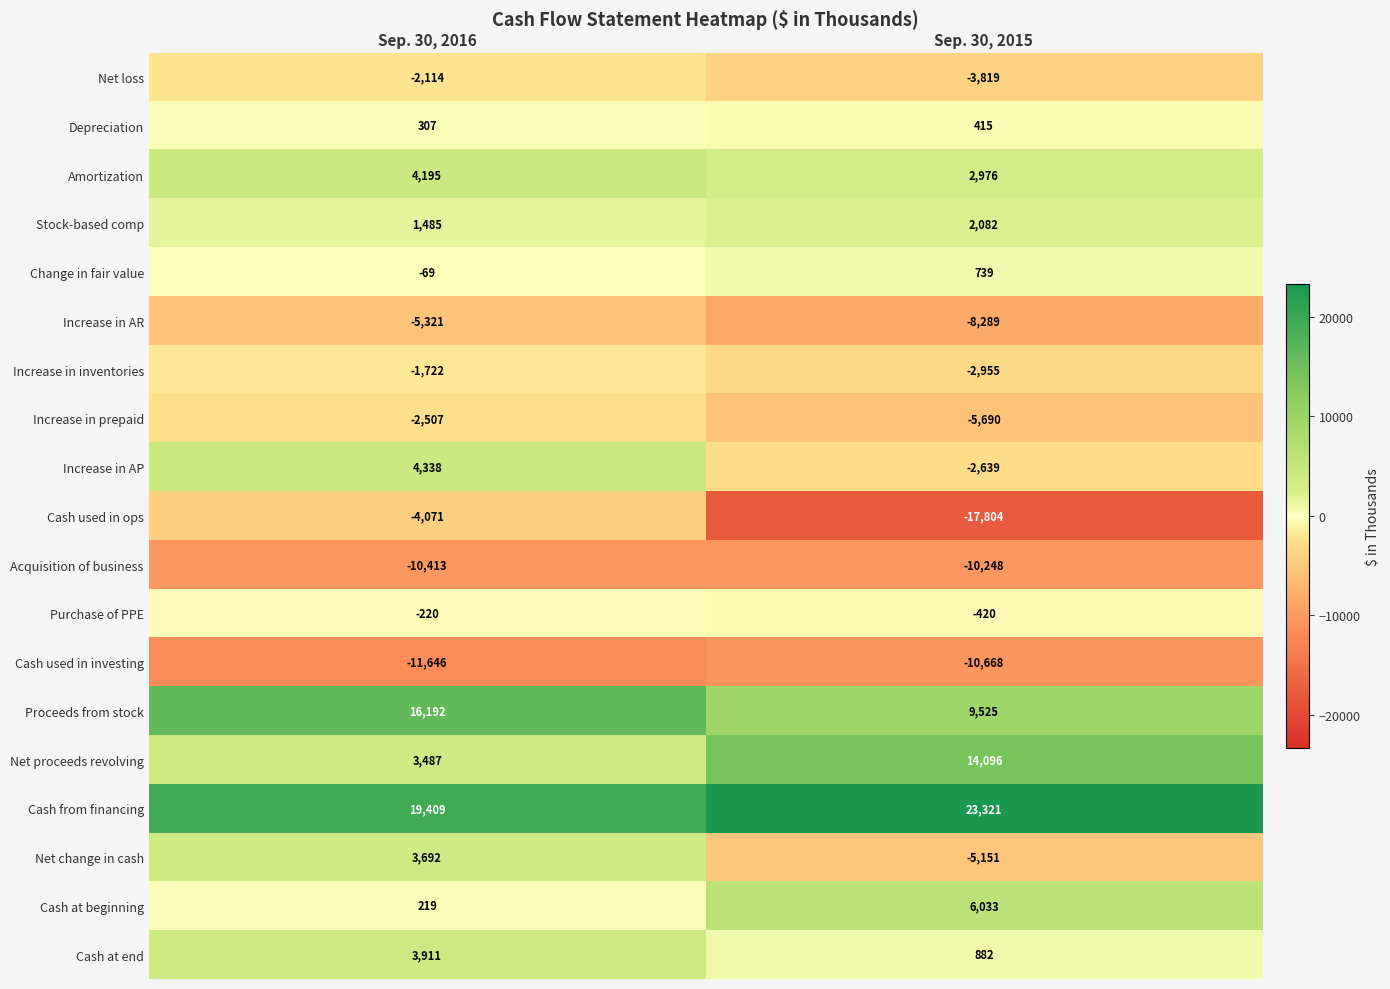

At how many categories does at least one series exceed 17350?

2